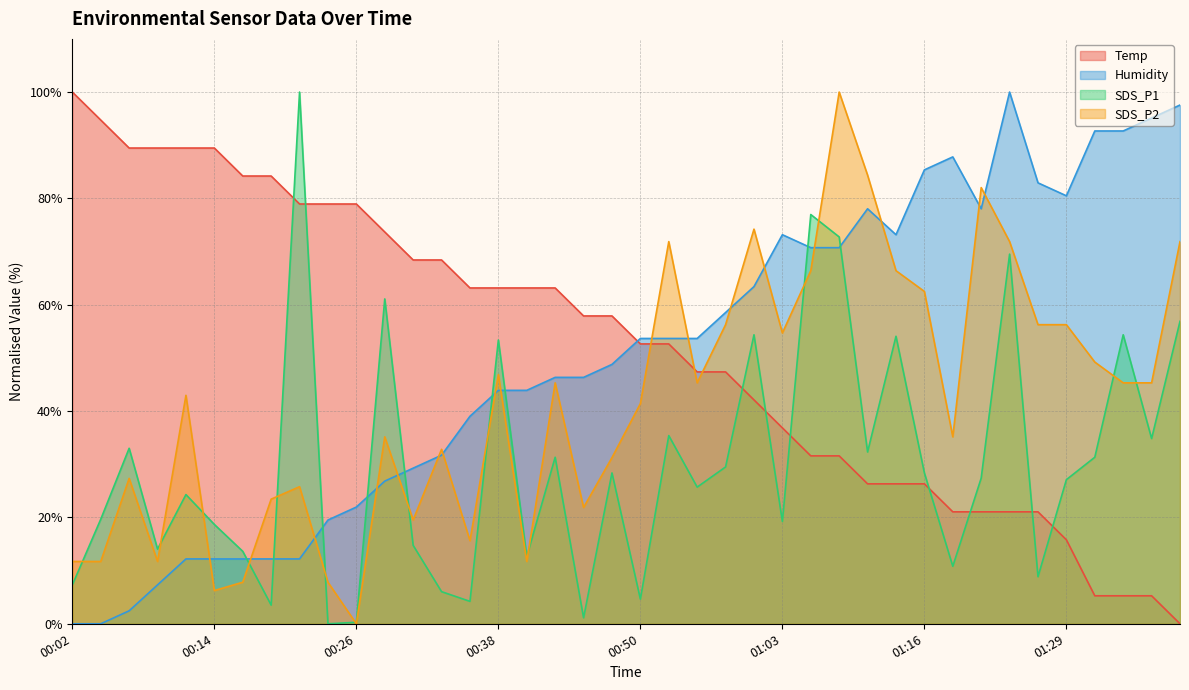

True or false: Humidity has a value of 73.2 at 01:14.

True